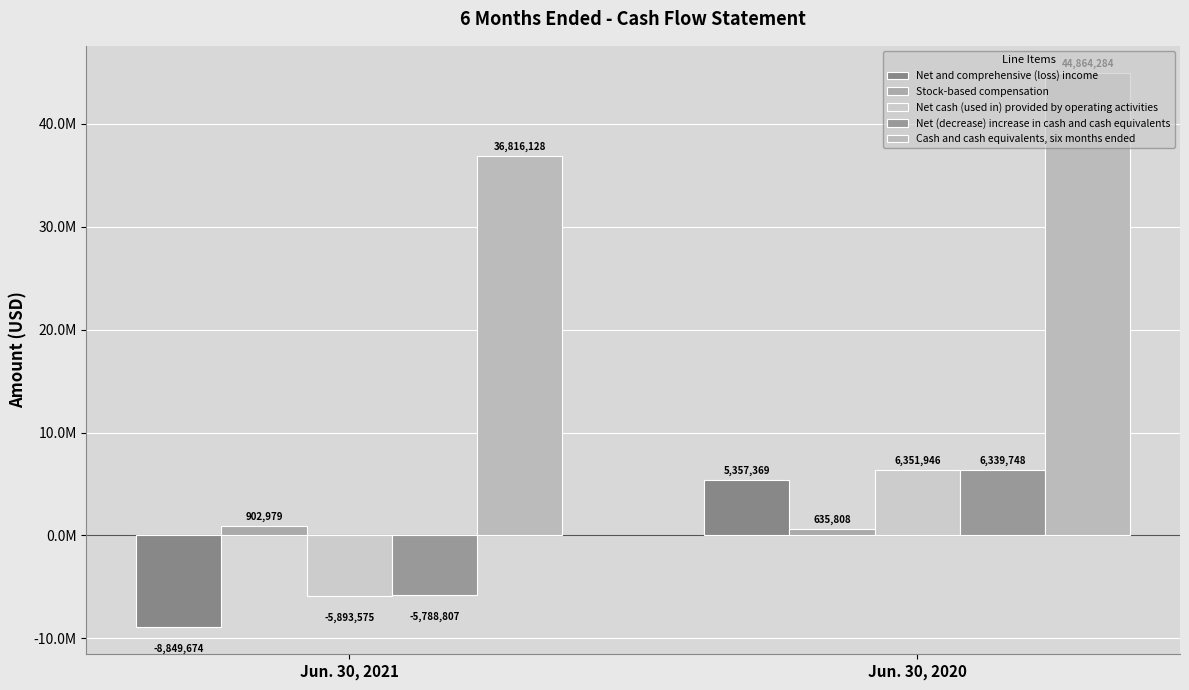

What is the sum of the Net and comprehensive (loss) income values at Jun. 30, 2021 and Jun. 30, 2020?

-3492305